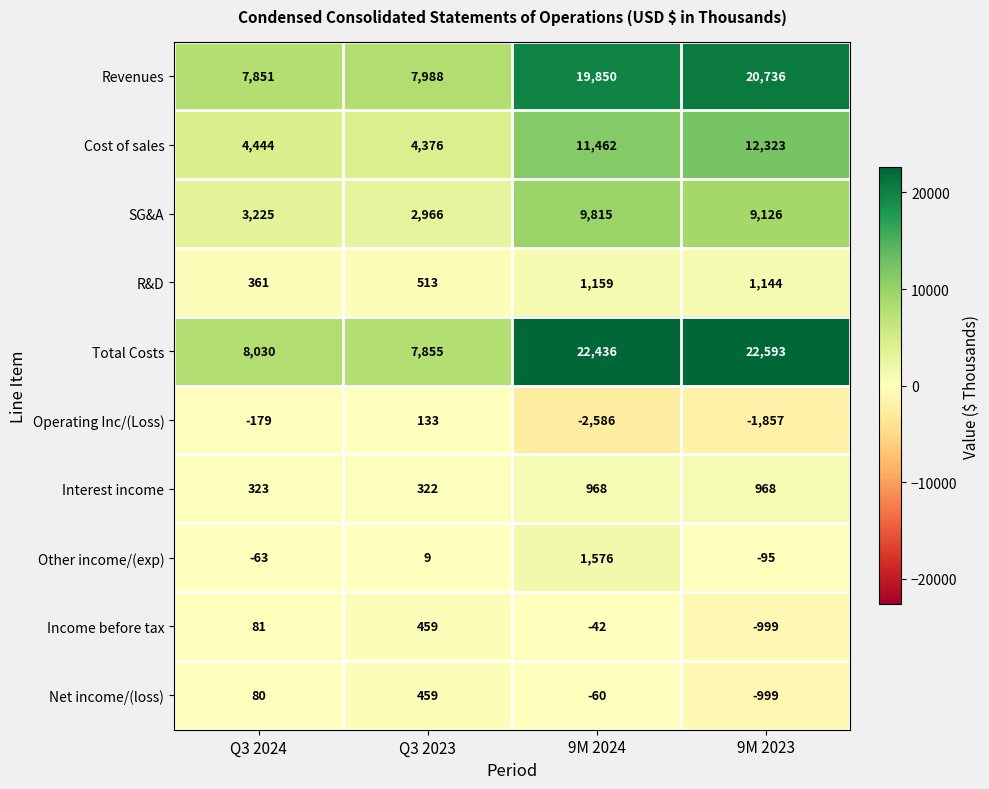

How many Operating Inc/(Loss) values are between -1857 and 133?

3